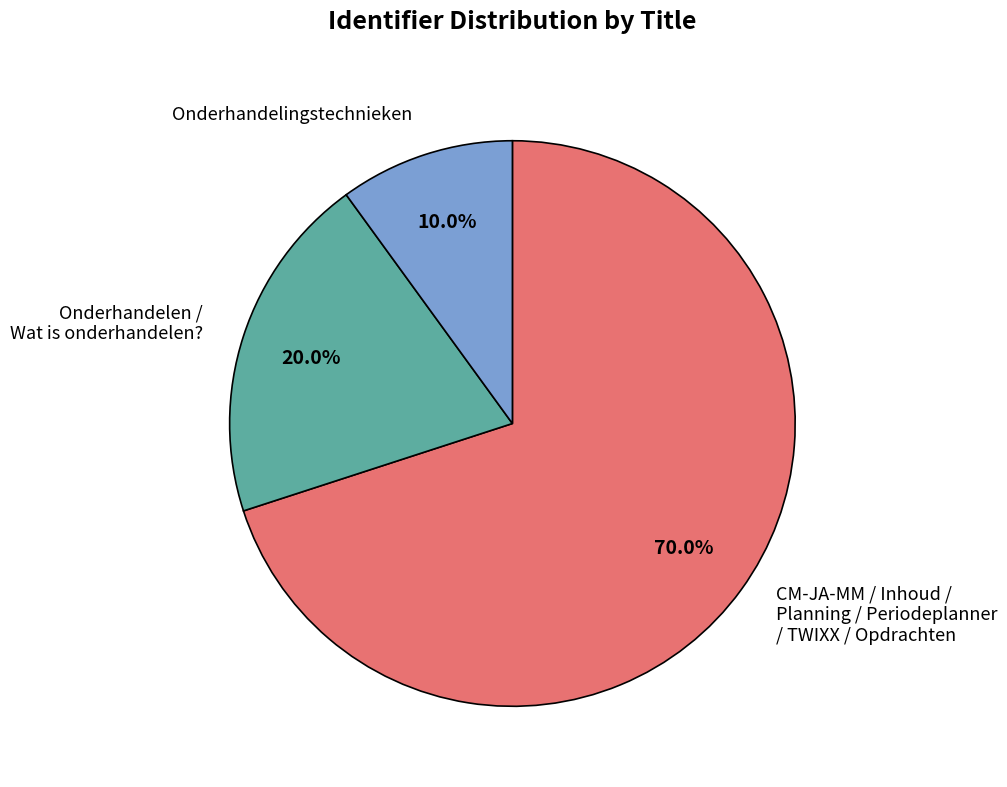

What is the total percentage of CM-JA-MM / Inhoud / Planning / Periodeplanner / TWIXX / Opdrachten and Onderhandelingstechnieken?

80.0%